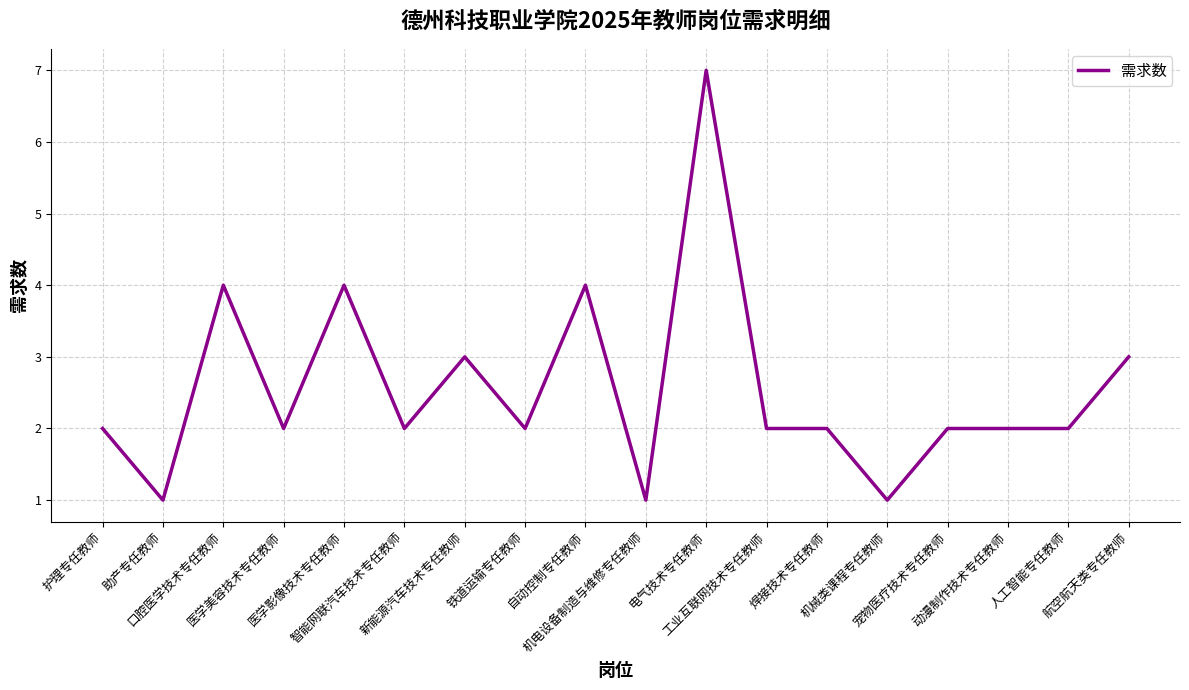

What position from the right is 电气技术专任教师?

8